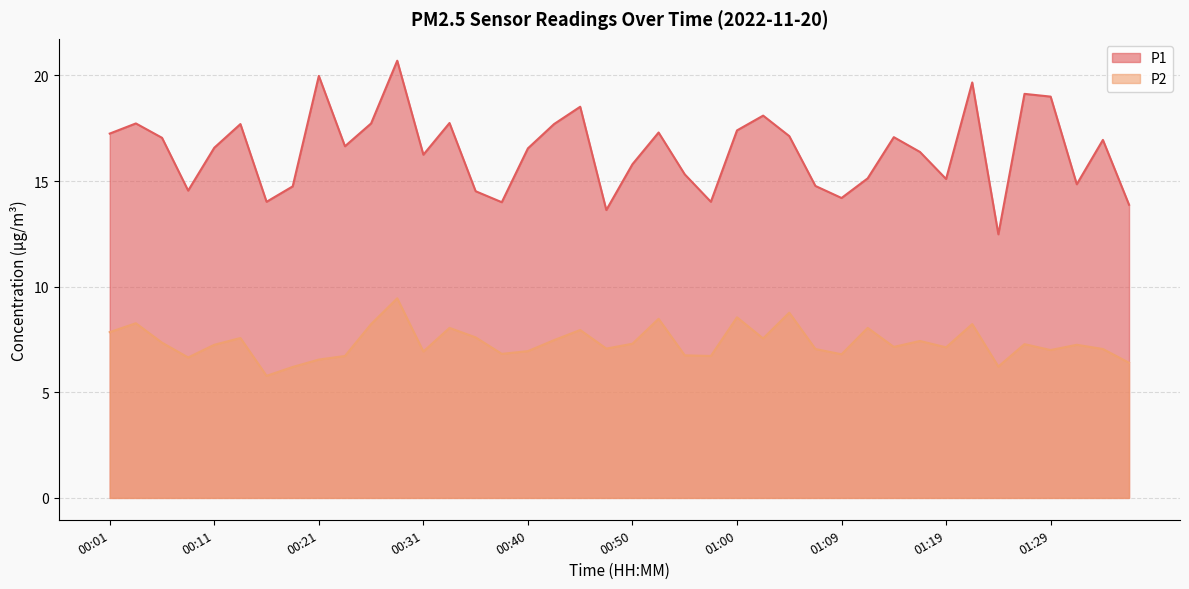

Reading left to right, extract all data points from this chart.

P1: 17.2	17.7	17.1	14.6	16.6	17.7	14.0	14.8	20.0	16.6	17.7	20.7	16.2	17.8	14.5	14.0	16.6	17.7	18.5	13.6	15.8	17.3	15.3	14.0	17.4	18.1	17.1	14.8	14.2	15.1	17.1	16.4	15.1	19.7	12.5	19.1	19.0	14.8	16.9	13.9
P2: 7.8	8.3	7.3	6.7	7.2	7.6	5.8	6.2	6.5	6.7	8.2	9.4	6.9	8.1	7.6	6.8	7.0	7.5	8.0	7.1	7.3	8.5	6.8	6.7	8.6	7.5	8.8	7.0	6.8	8.1	7.2	7.4	7.1	8.2	6.2	7.3	7.0	7.2	7.0	6.4